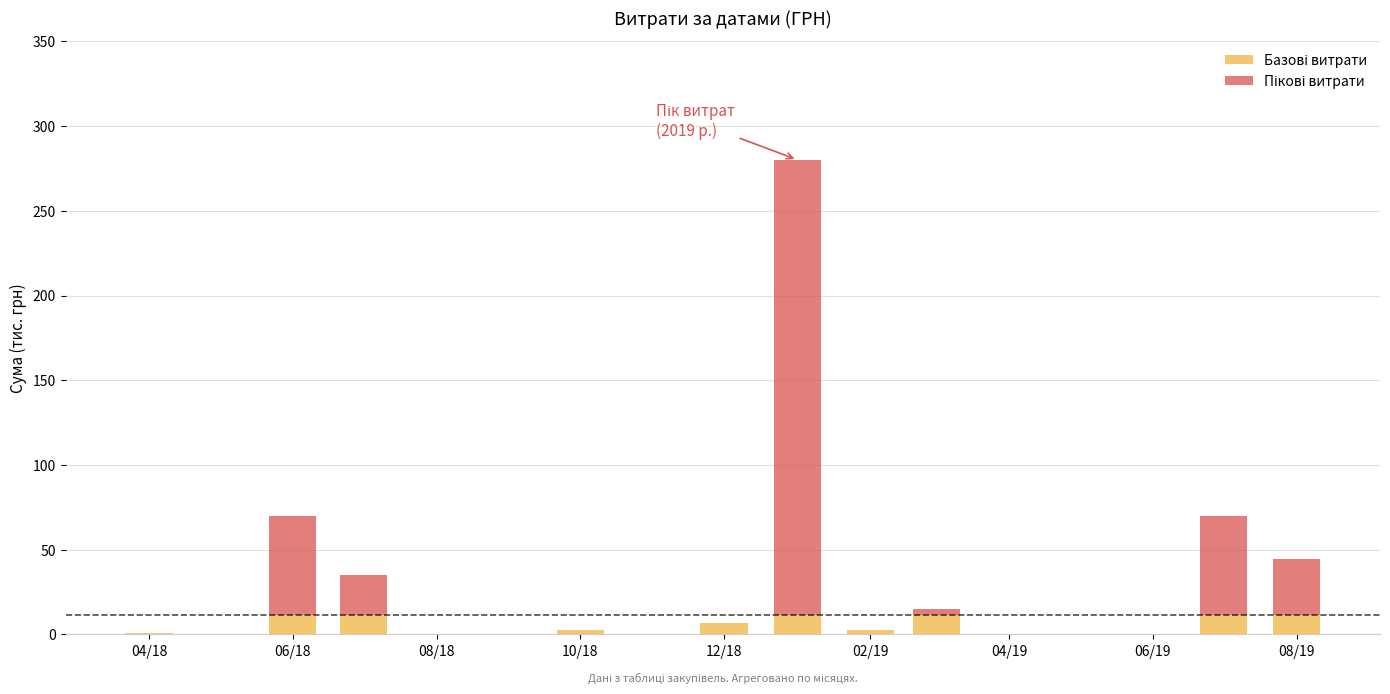

Are the bars horizontal?

No